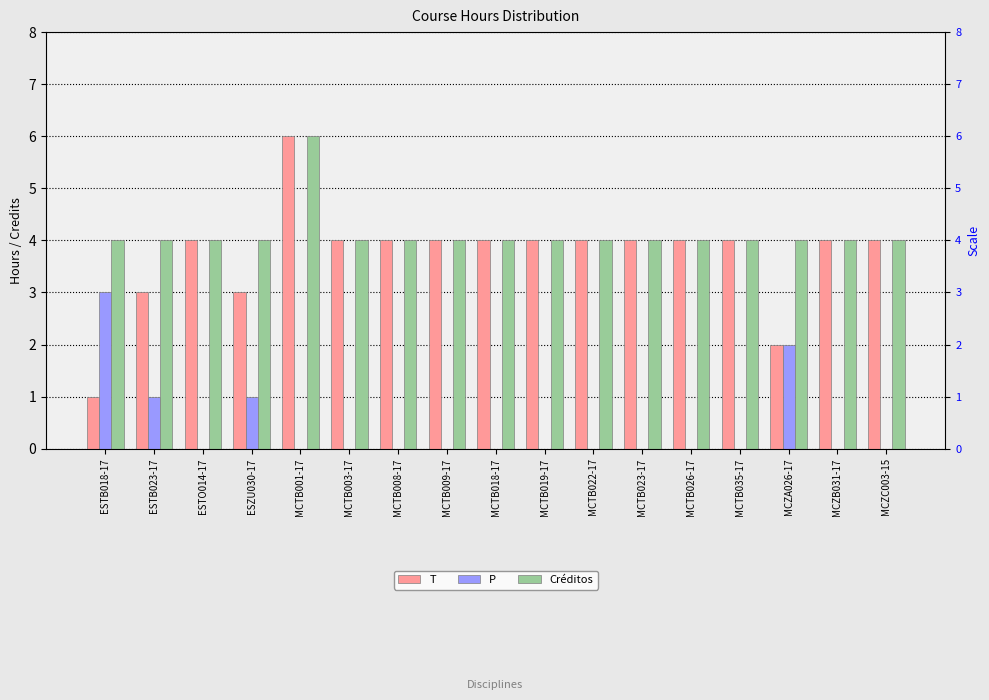

Does the chart contain any negative values?

No